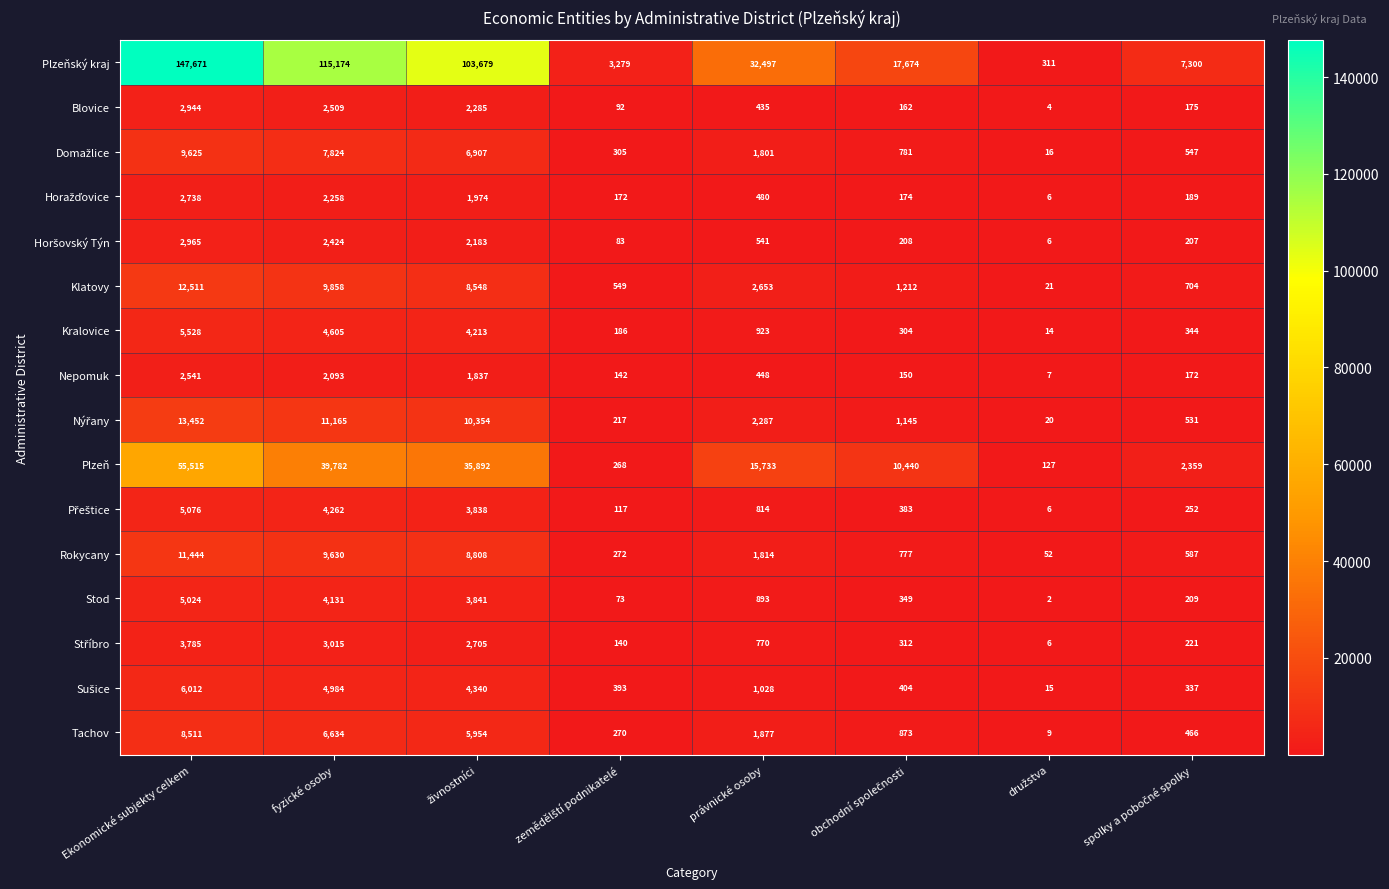

Which category has the highest value in the Rokycany series?

Ekonomické subjekty celkem